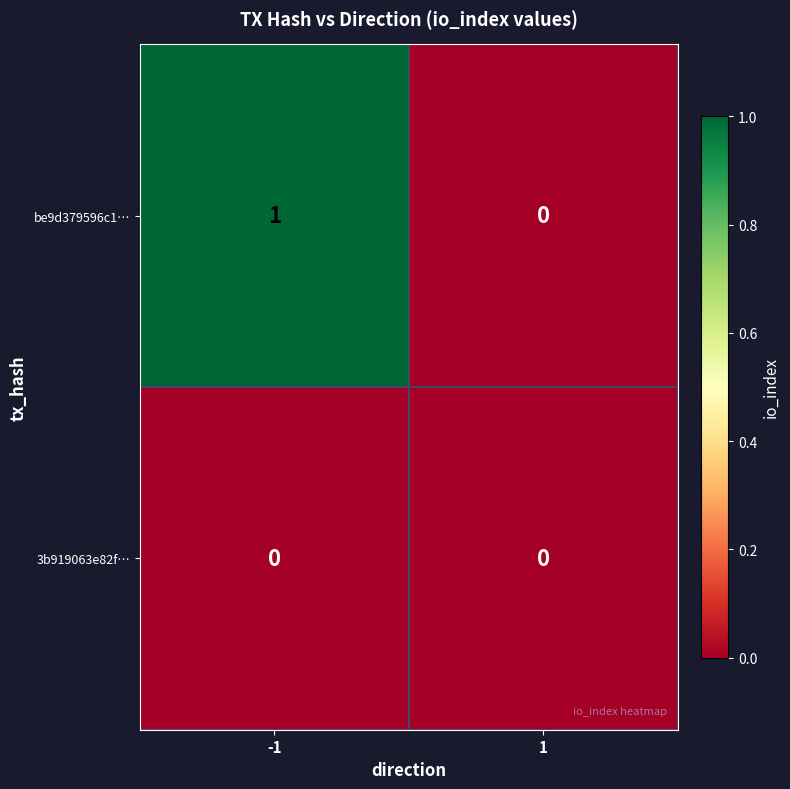

True or false: be9d379596c1… has a value of -1 at 1.

False